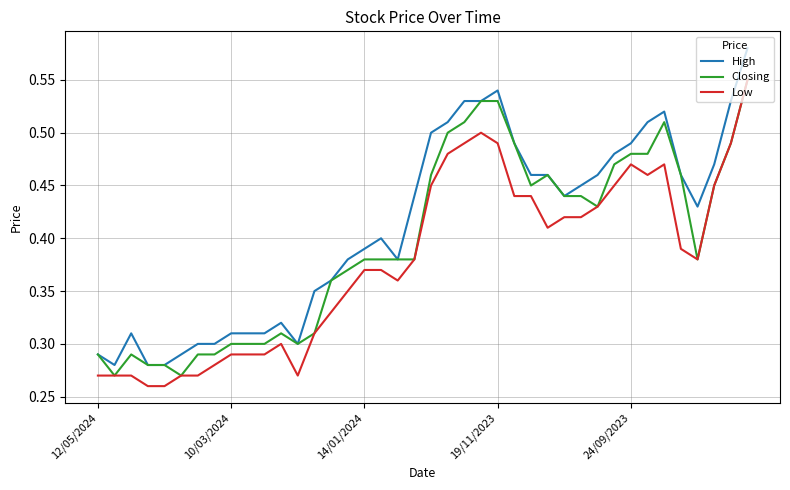

True or false: Low has more than 2 interior local peaks.

True